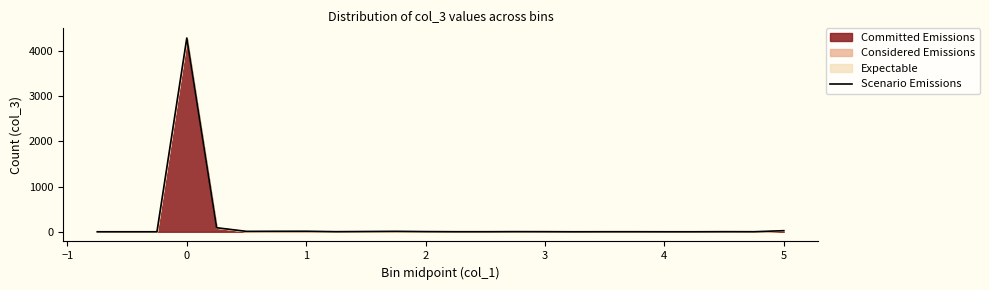

What is the maximum value shown in the chart?

4285